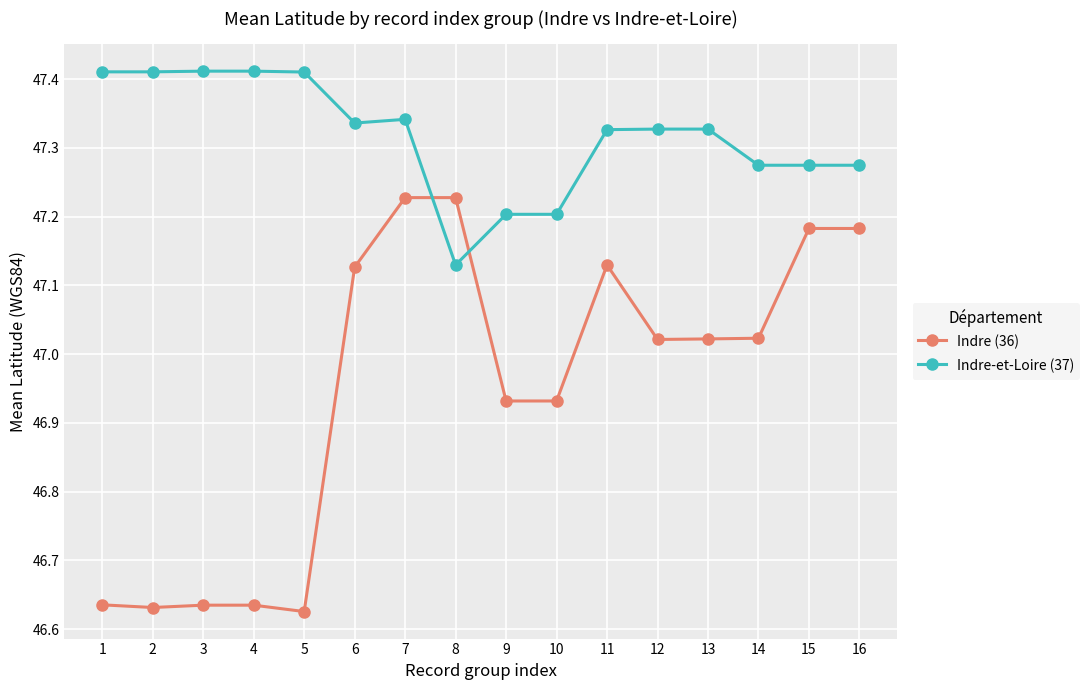

Which category has the lowest value in the Indre-et-Loire (37) series?

8